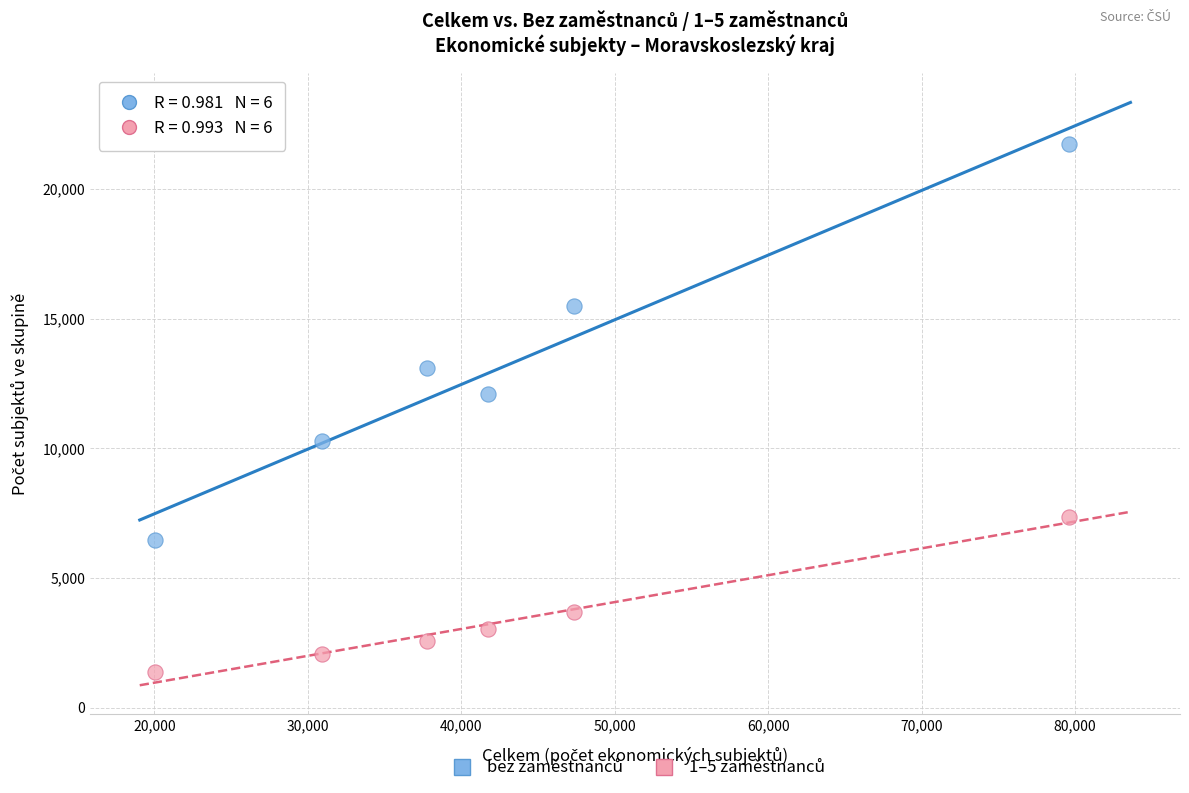

Across all series, what Y value is closest to 11548?

12083